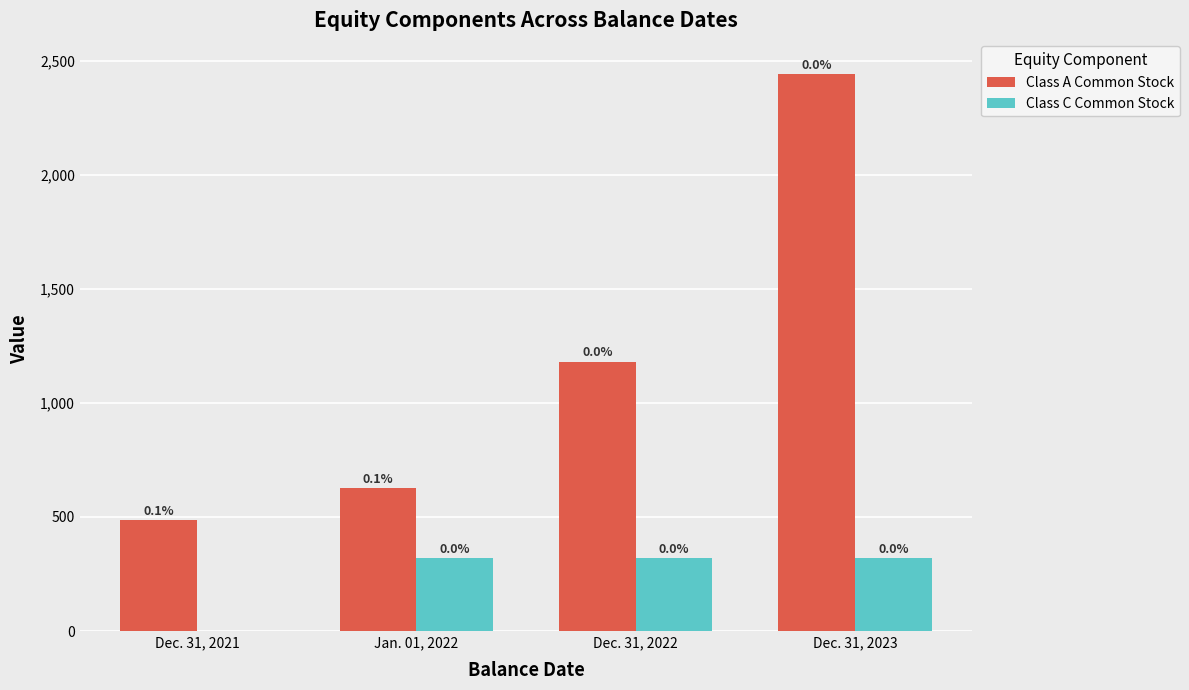

What is the sum of all Class C Common Stock values?

963